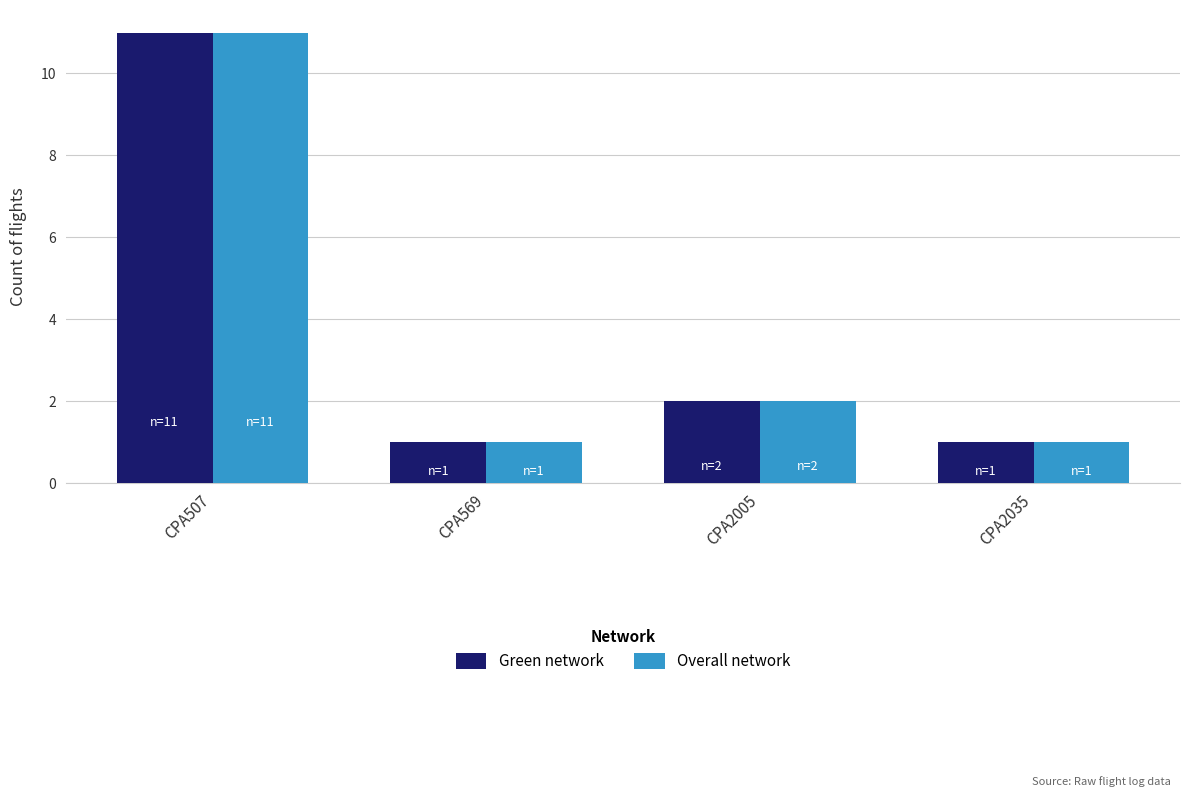

The value of Green network at CPA507 is 18. True or false?

False